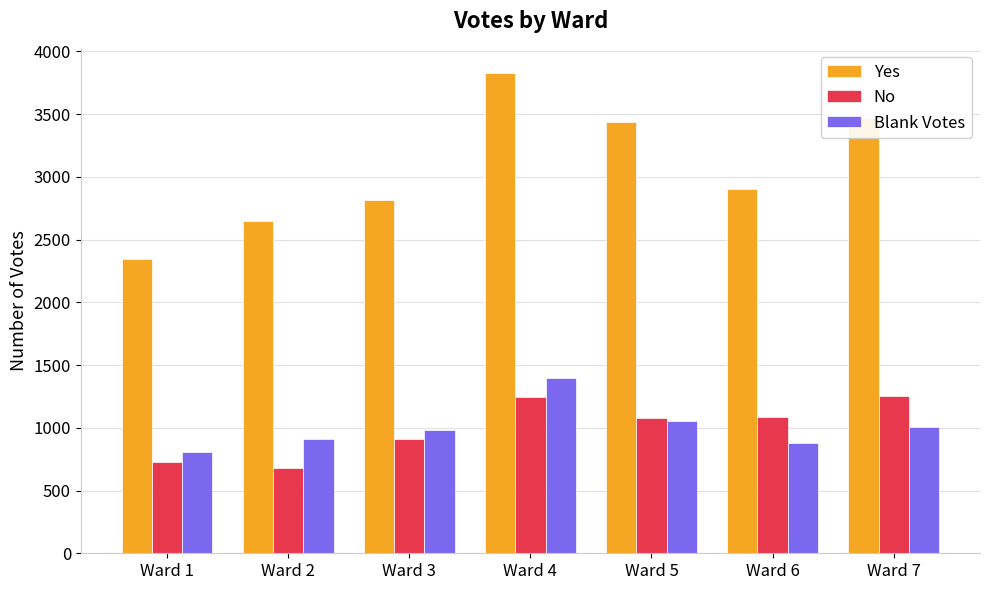

How many bars are there in each group?

3